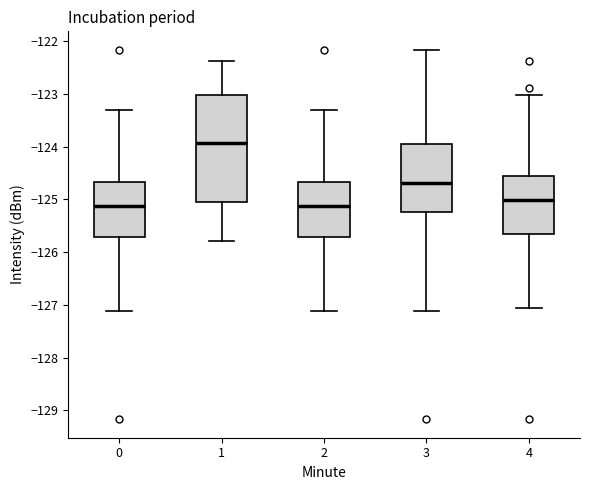

Where is the upper edge of the box at x = 0 on the y-axis? The values are not printed on the chart, so give them approximately, as read against the axis.

-124.7